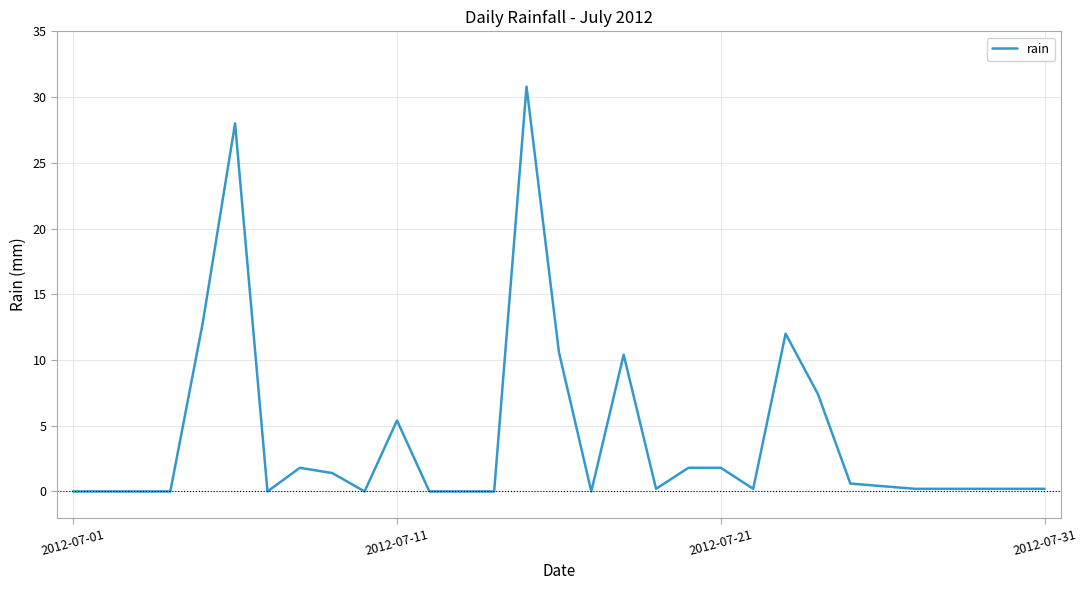

What is the difference between the maximum and minimum values?

30.8